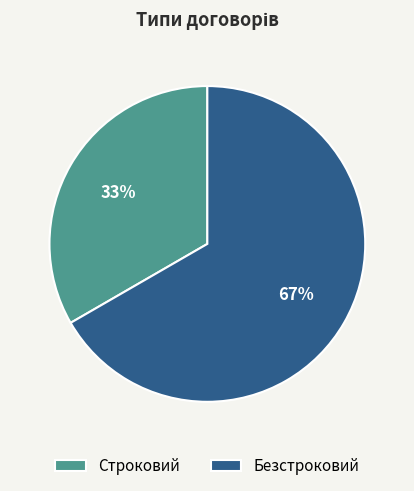

Is Строковий the majority of the pie?

No